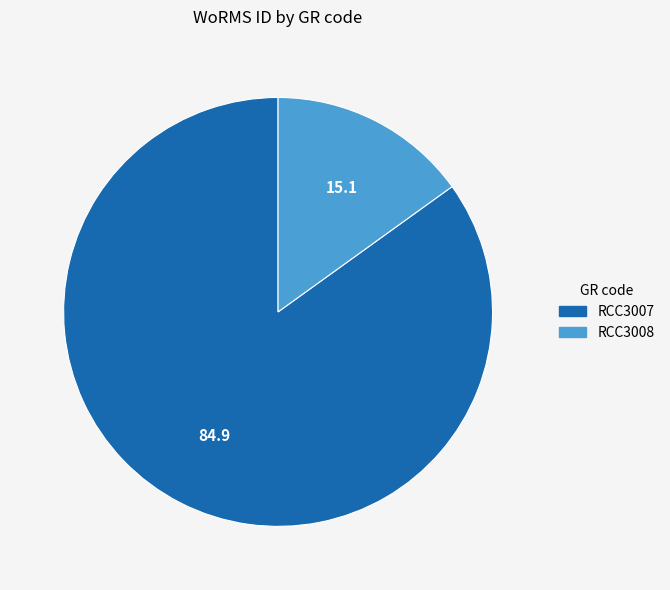

Does RCC3008 account for over 50% of the chart?

No